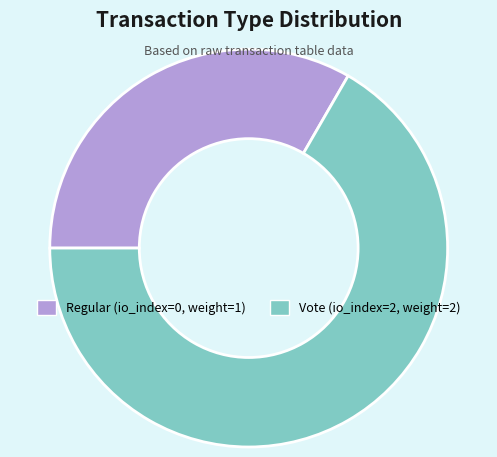

Count the number of slices in the pie.

2